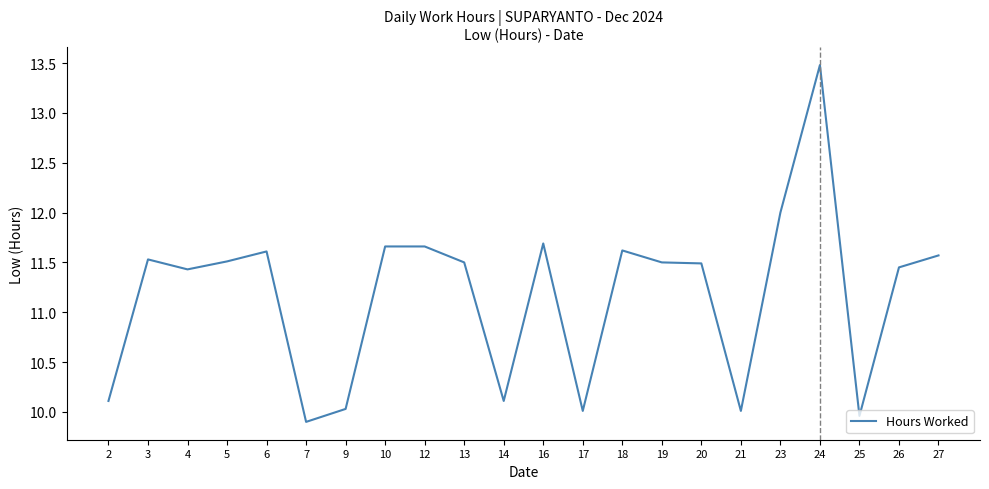

True or false: the data shows 18.1 at 16.

False